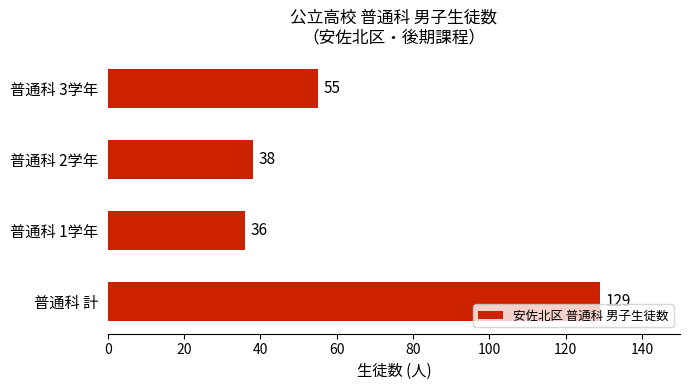

Rank the categories by value from highest to lowest.

普通科 計, 普通科 3学年, 普通科 2学年, 普通科 1学年